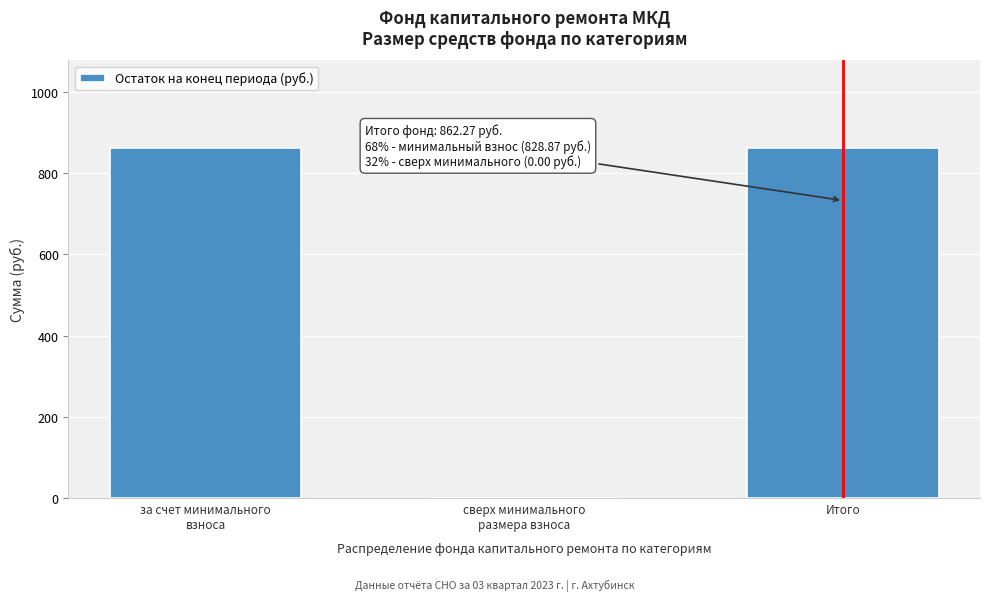

What value does the data have at Итого?

862.3